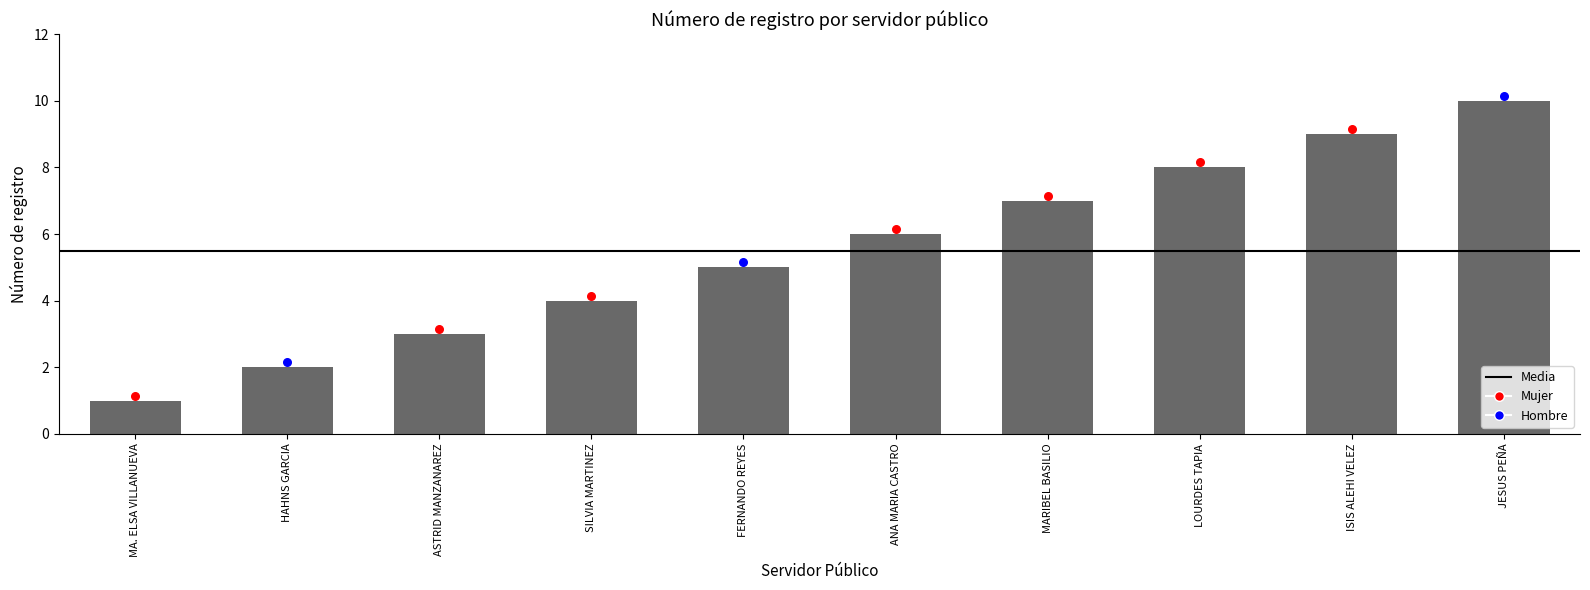

Between MA. ELSA VILLANUEVA and HAHNS GARCIA, which is larger?

HAHNS GARCIA